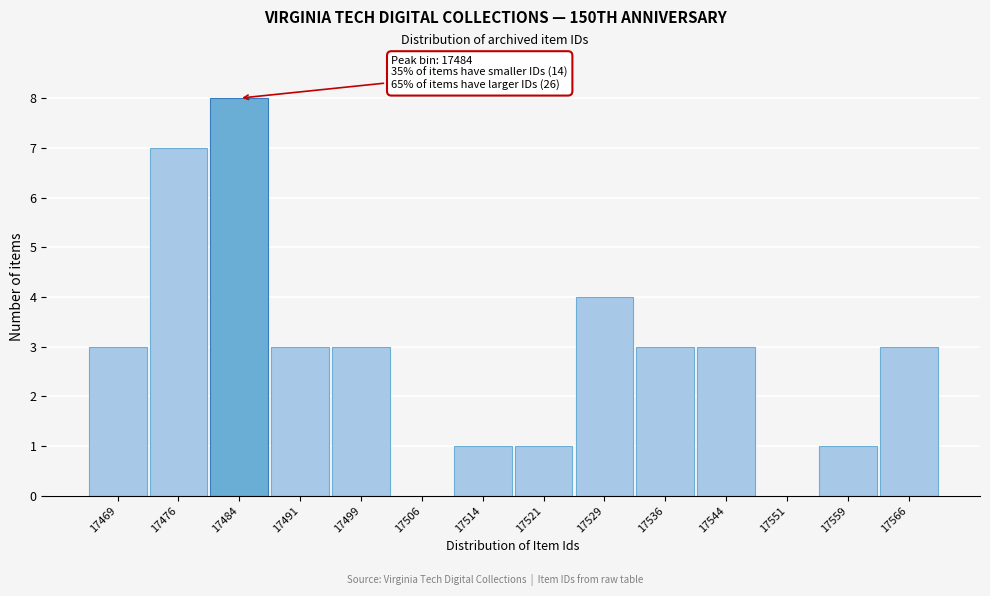

Over which range of the x-axis is the bar tallest?

17480.0 to 17487.5